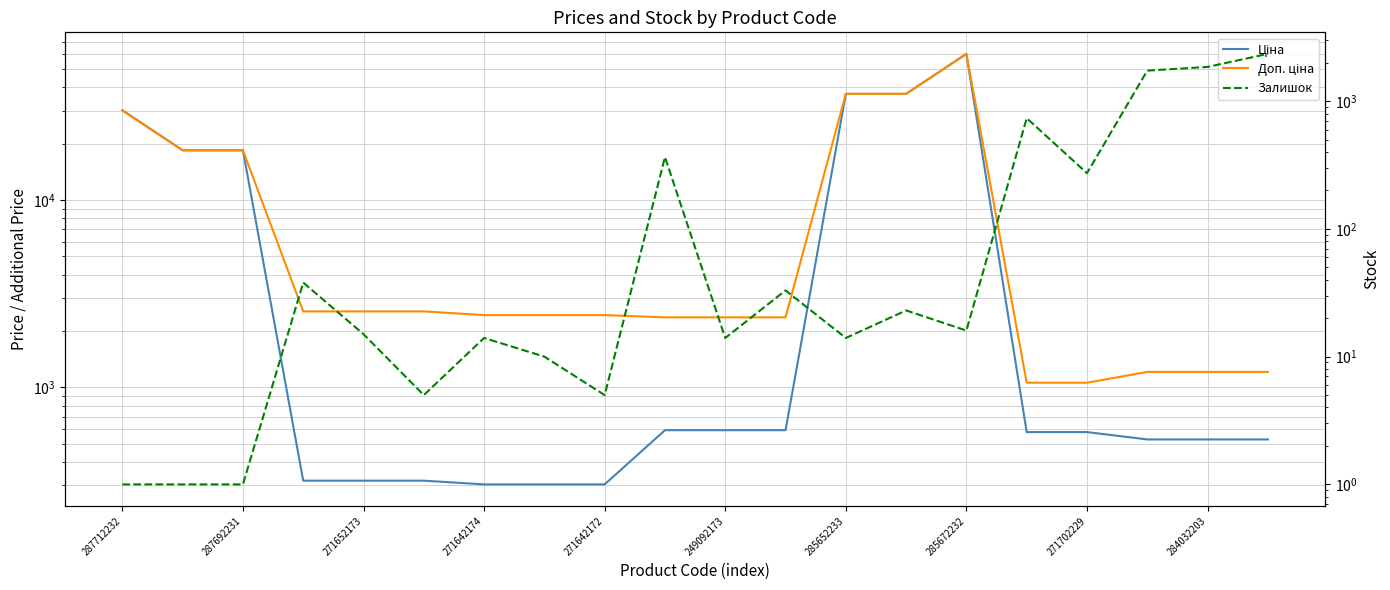

Which series has the widest spread of values?

Ціна